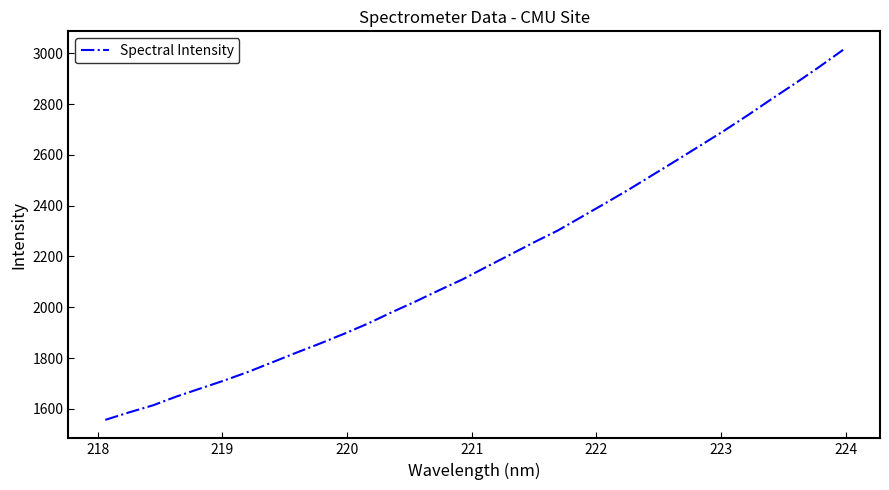

Count the number of categories in the chart.

32